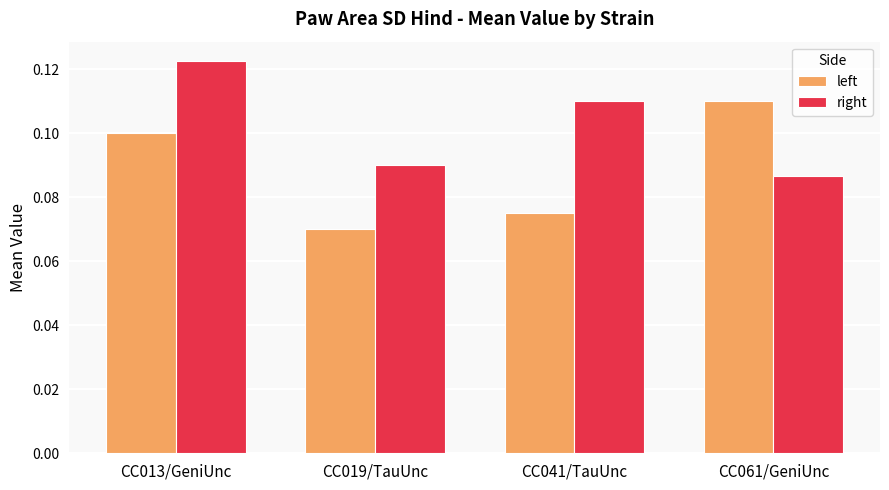

True or false: right has a value of 0.0 at CC019/TauUnc.

False